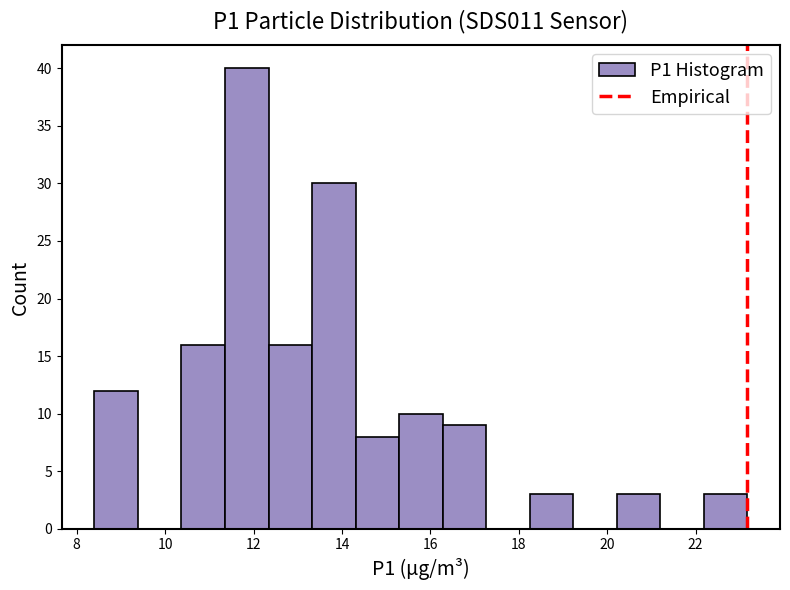

Reading left to right, list every bar in this chart as the range it spans on the x-axis followed by its height. Neither the bar edges nor the heights are printed on the chart, so give them approximately, as read against the axes.

8.4 to 9.4: 12
9.4 to 10.4: 0
10.4 to 11.4: 16
11.4 to 12.4: 40
12.4 to 13.4: 16
13.4 to 14.4: 30
14.4 to 15.2: 8
15.2 to 16.2: 10
16.2 to 17.2: 9
17.2 to 18.2: 0
18.2 to 19.2: 3
19.2 to 20.2: 0
20.2 to 21.2: 3
21.2 to 22.2: 0
22.2 to 23.2: 3